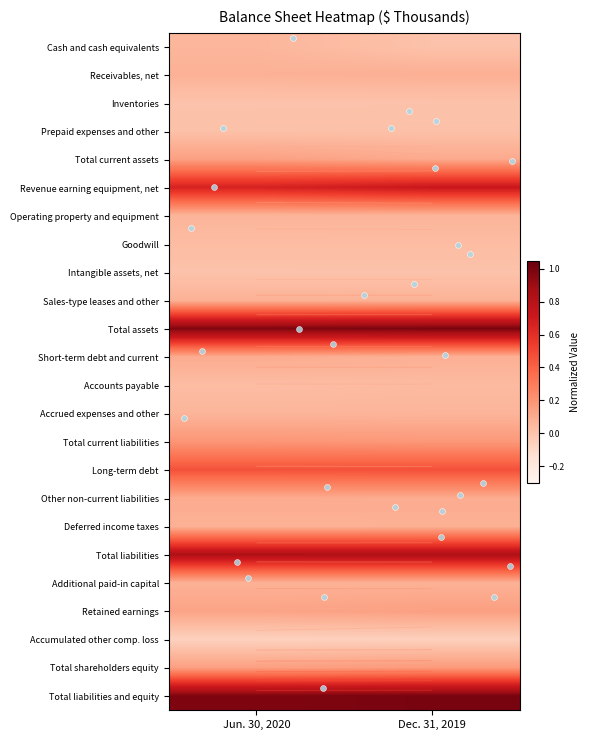

True or false: Receivables, net has a value of 0.1 at Jun. 30, 2020.

True